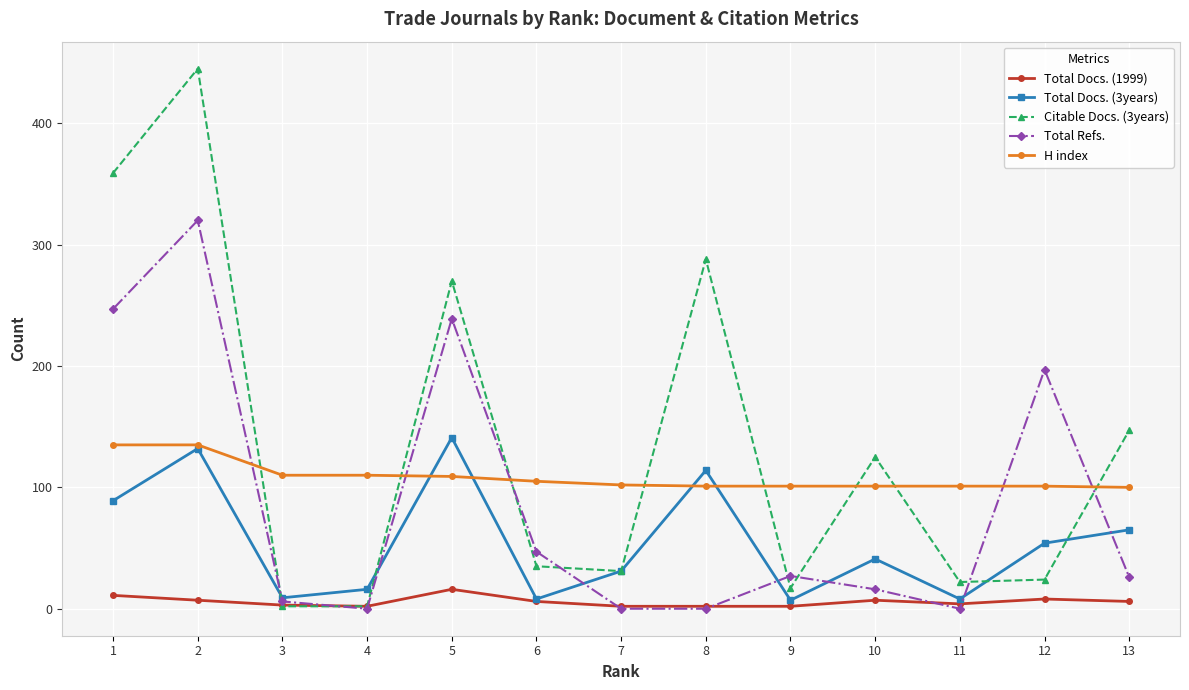

Which series ends up on top after the final intersection of Total Docs. (3years) and H index?

H index